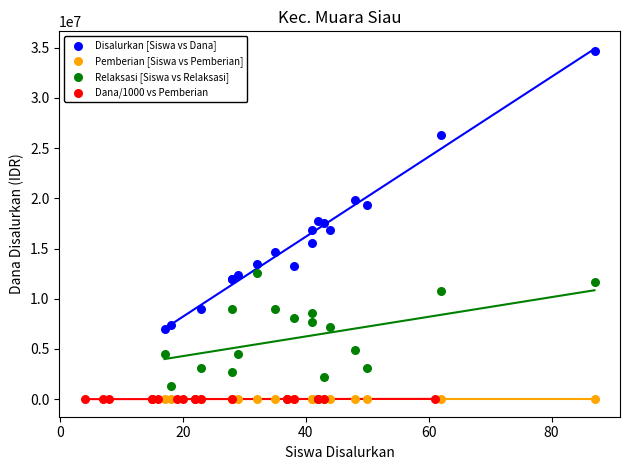

Which series has the largest Y range (max minus min)?

Disalurkan [Siswa vs Dana]